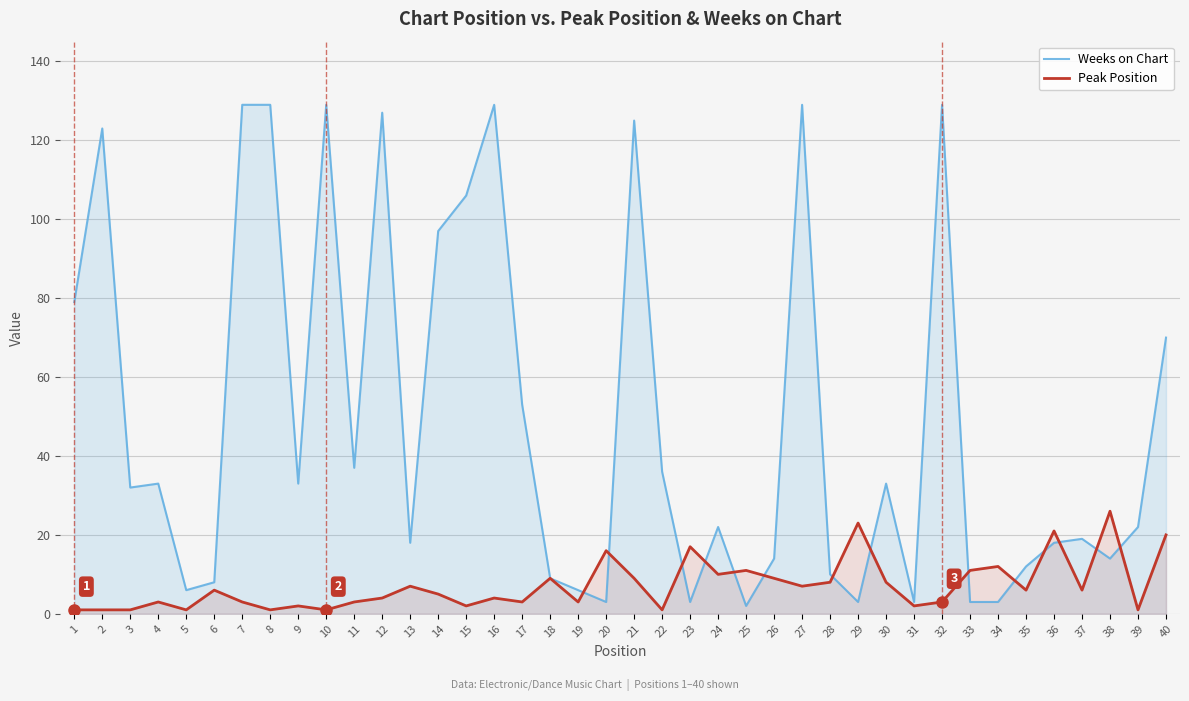

How many times do Weeks on Chart and Peak Position cross each other?

14